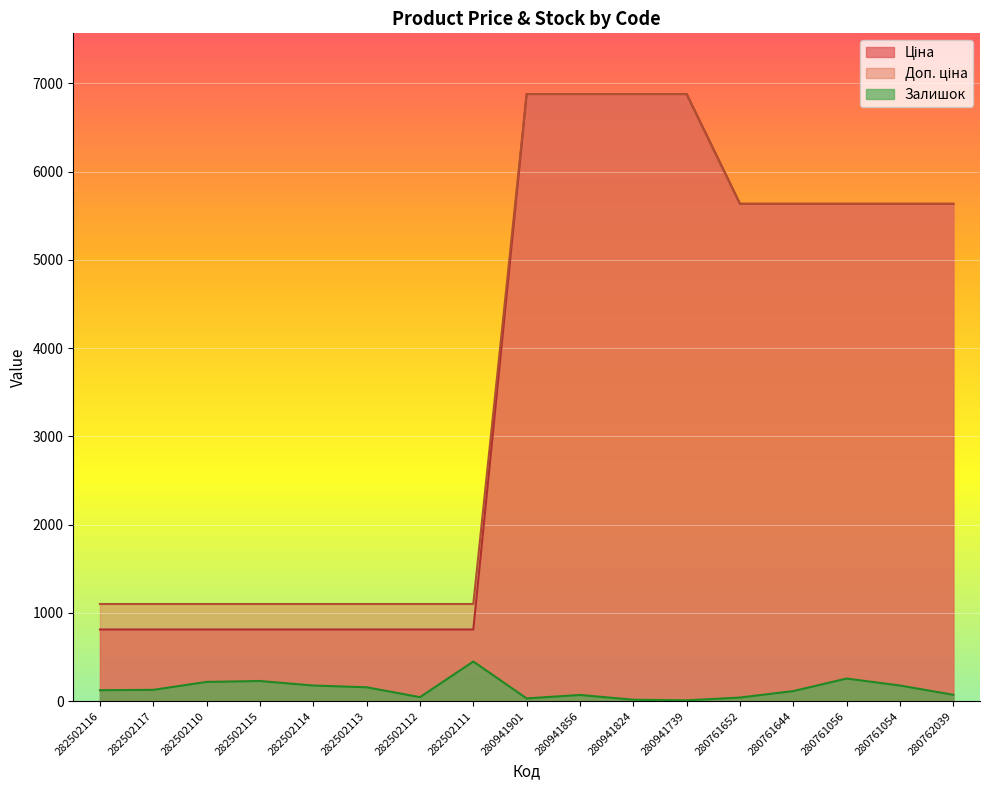

Reading right to left, transcribe all the data shown in this chart.

Ціна: 5636.0	5636.0	5636.0	5636.0	5636.0	6879.5	6879.5	6879.5	6879.5	813.0	813.0	813.0	813.0	813.0	813.0	813.0	813.0
Доп. ціна: 5636.0	5636.0	5636.0	5636.0	5636.0	6879.5	6879.5	6879.5	6879.5	1101.8	1101.8	1101.8	1101.8	1101.8	1101.8	1101.8	1101.8
Залишок: 73.0	178.0	257.0	115.0	42.0	10.0	17.0	71.0	32.0	450.0	46.0	158.0	178.0	229.0	219.0	129.0	125.0